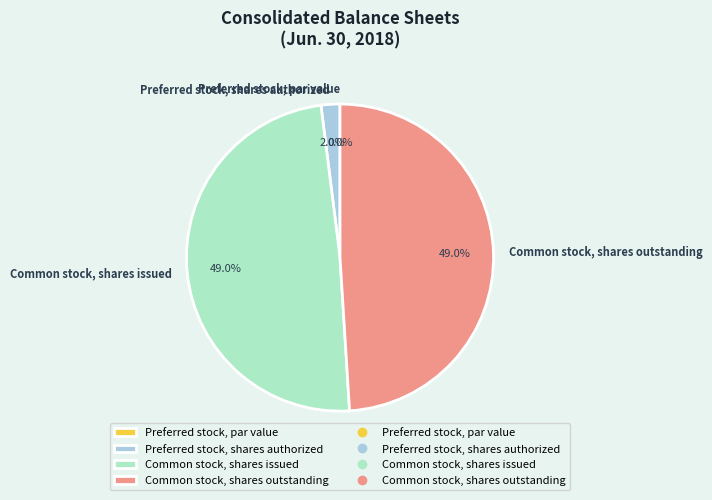

How many segments does this pie chart have?

4